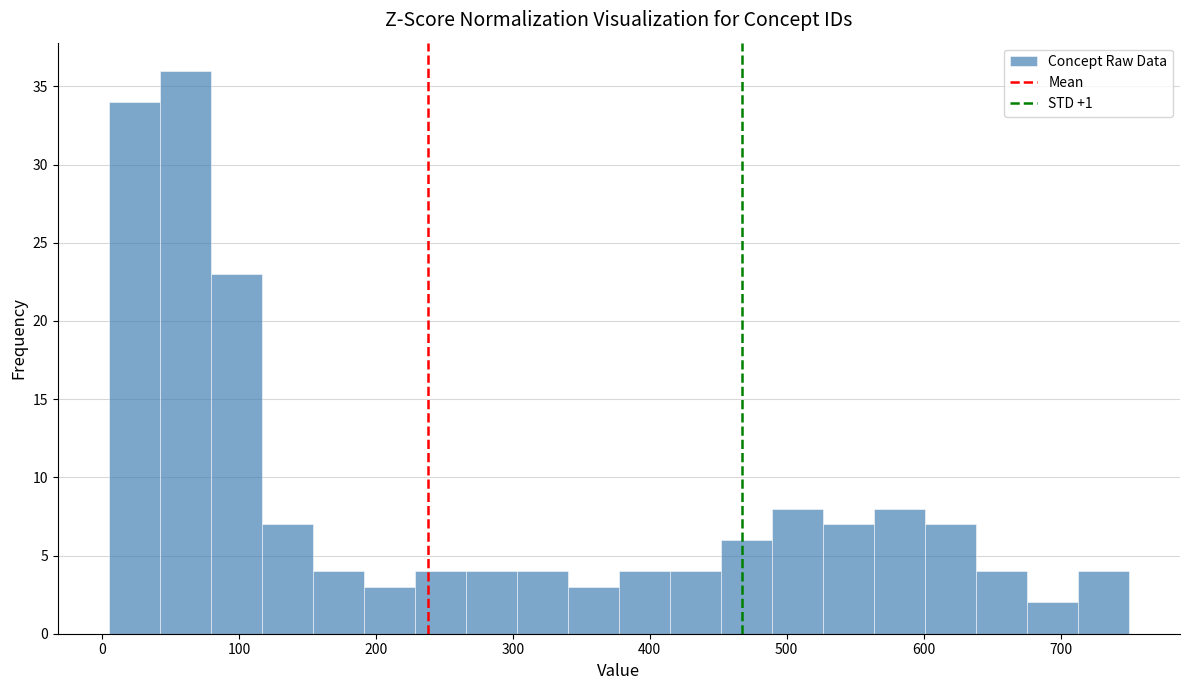

Read against the x-axis, roughly where is the centre of the tallest bar?

60